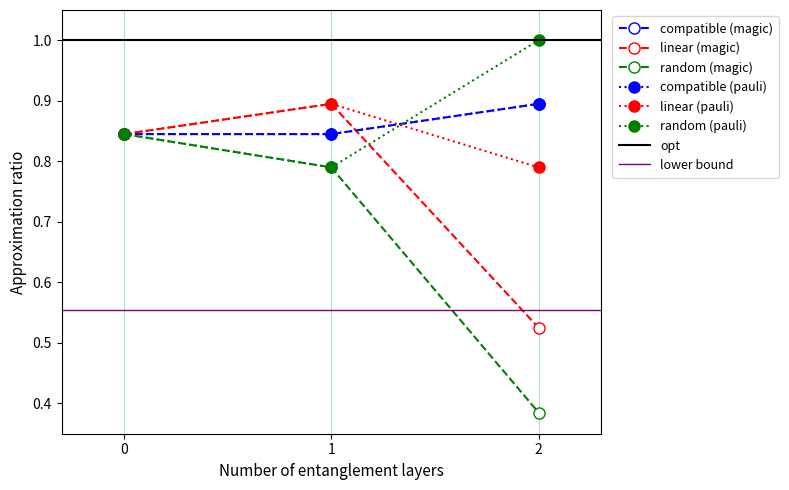

What is the average value of the compatible (magic) series?

0.9